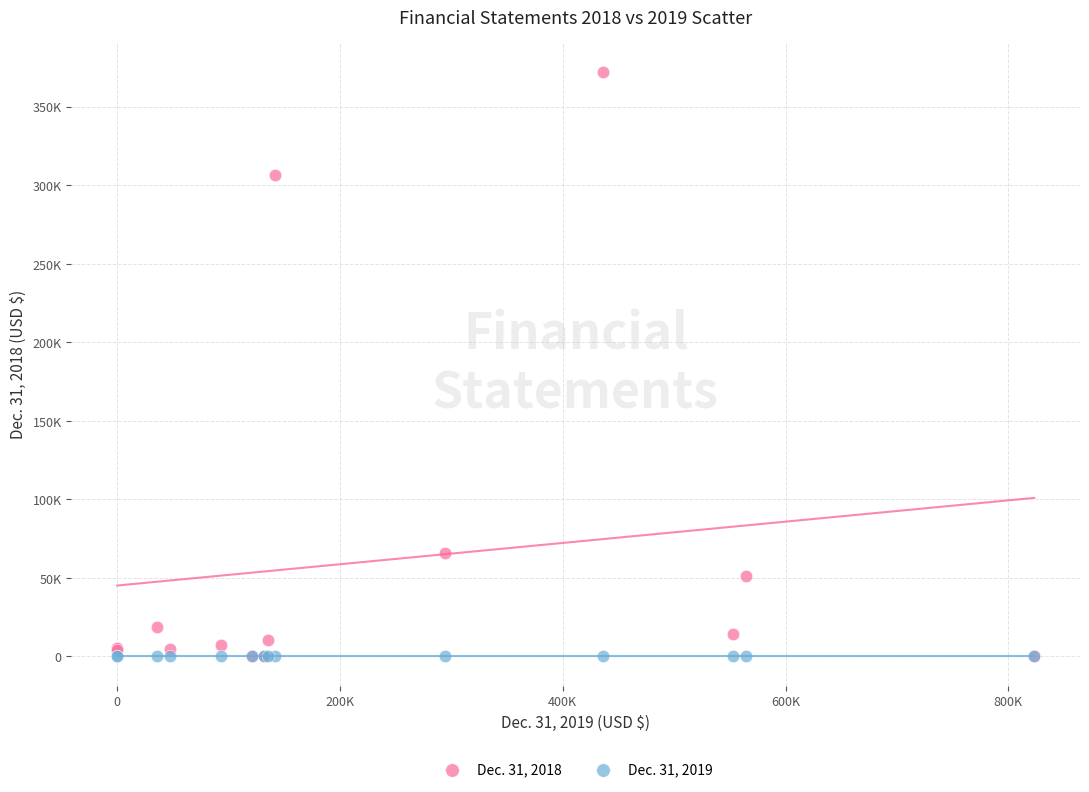

Which series has the largest Y range (max minus min)?

Dec. 31, 2018